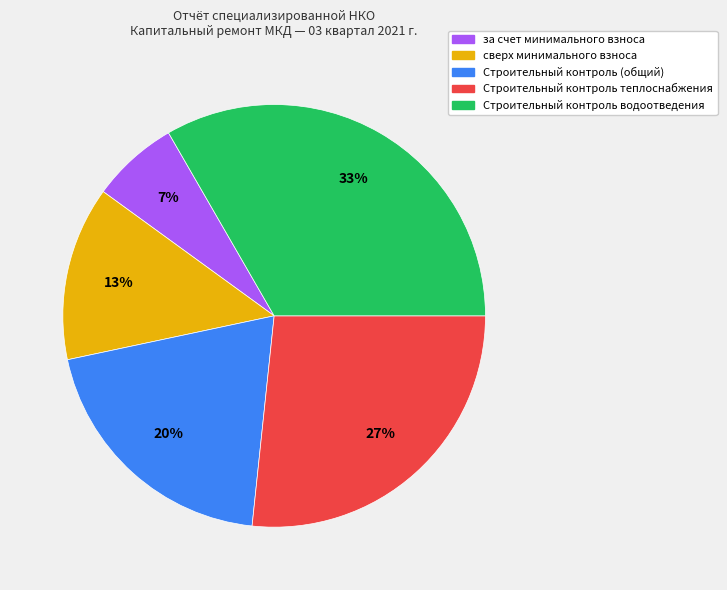

What is the smallest slice in the pie chart?

за счет минимального взноса